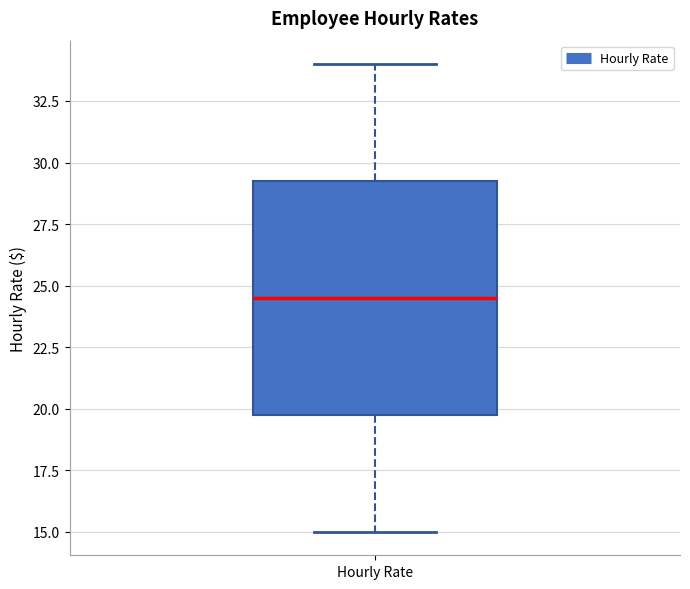

Read this box plot against the y-axis: the position of the median line, the range covered by the box, and the ends of both whiskers. The values are not printed on the chart, so give them approximately, as read against the axis.

median 24.5, box 20.0 to 29.5, whiskers 15.0 to 34.0